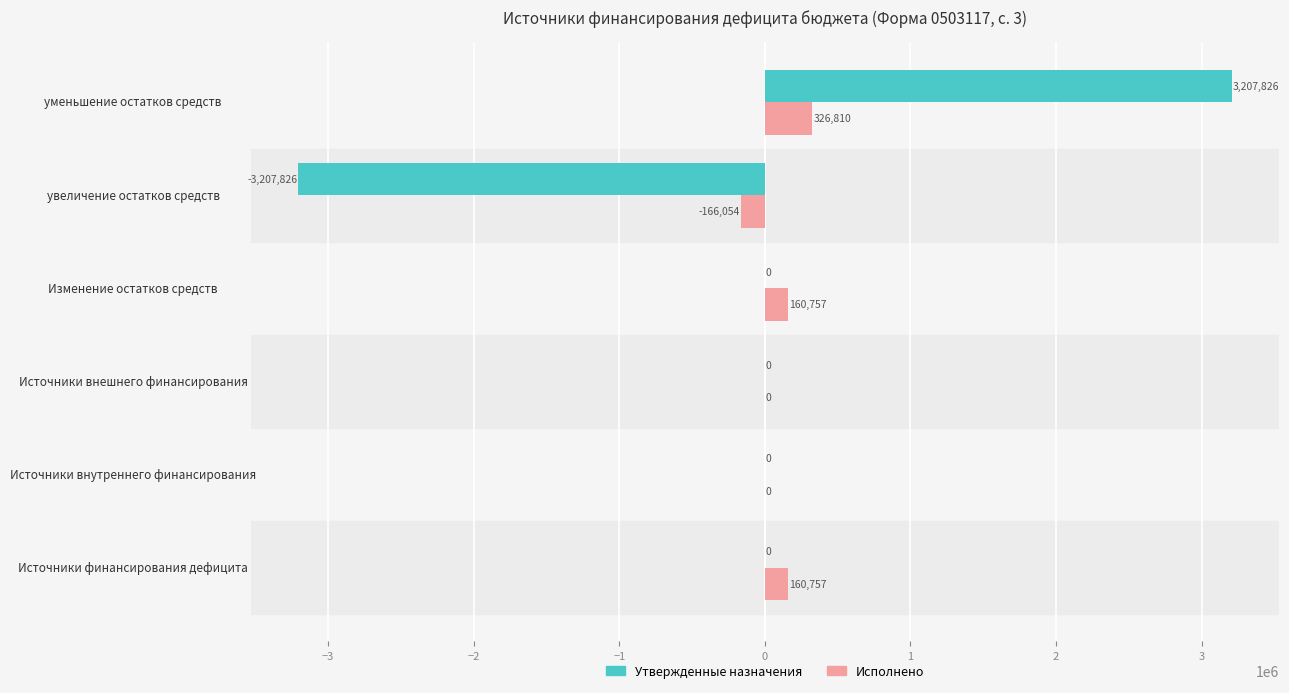

At which category is the sum across all series the highest?

уменьшение остатков средств